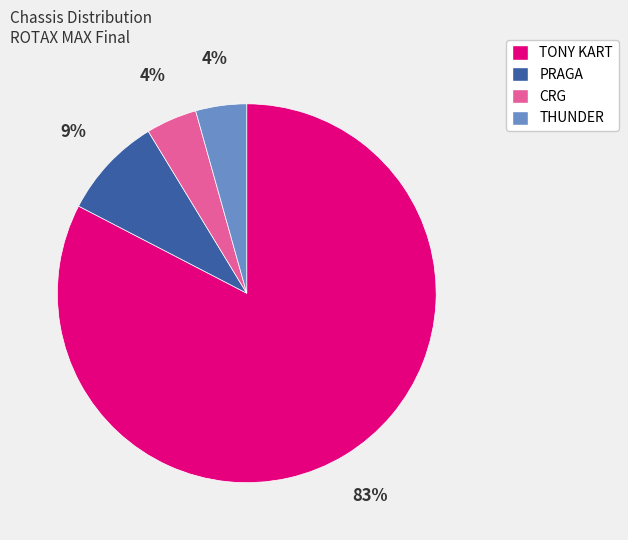

Between THUNDER and PRAGA, which is larger?

PRAGA